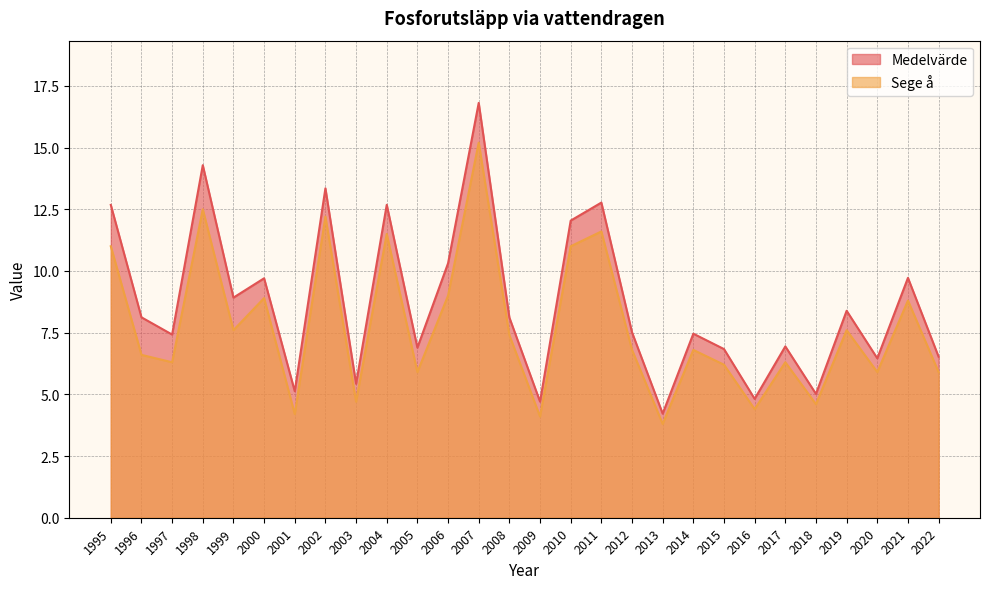

Rank the series by their maximum value, from lowest to highest.

Sege å, Medelvärde